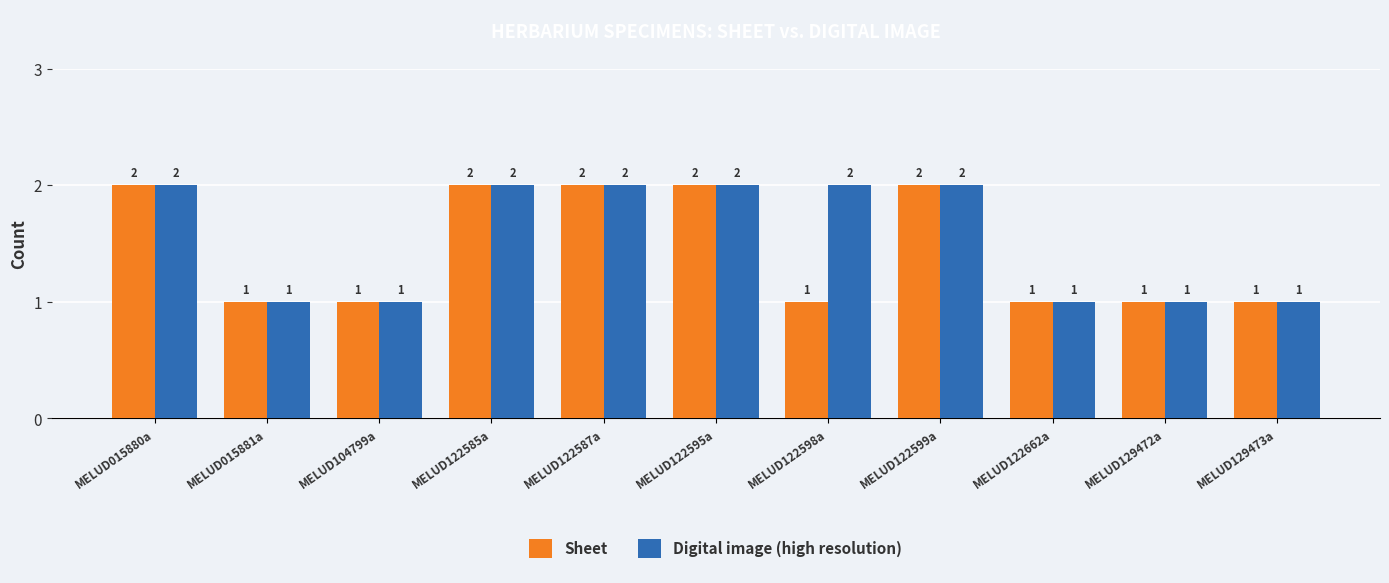

What is the smallest value displayed?

1